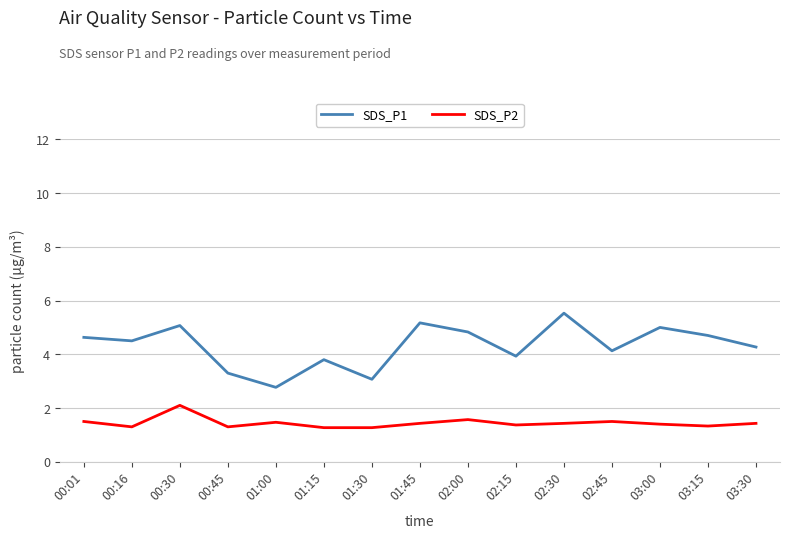

True or false: SDS_P1 and SDS_P2 intersect in this chart.

False